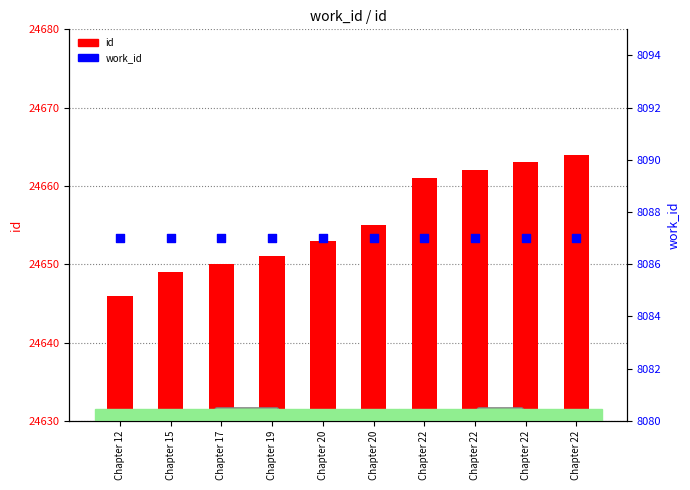

At which category is the sum across all series the highest?

Chapter 22